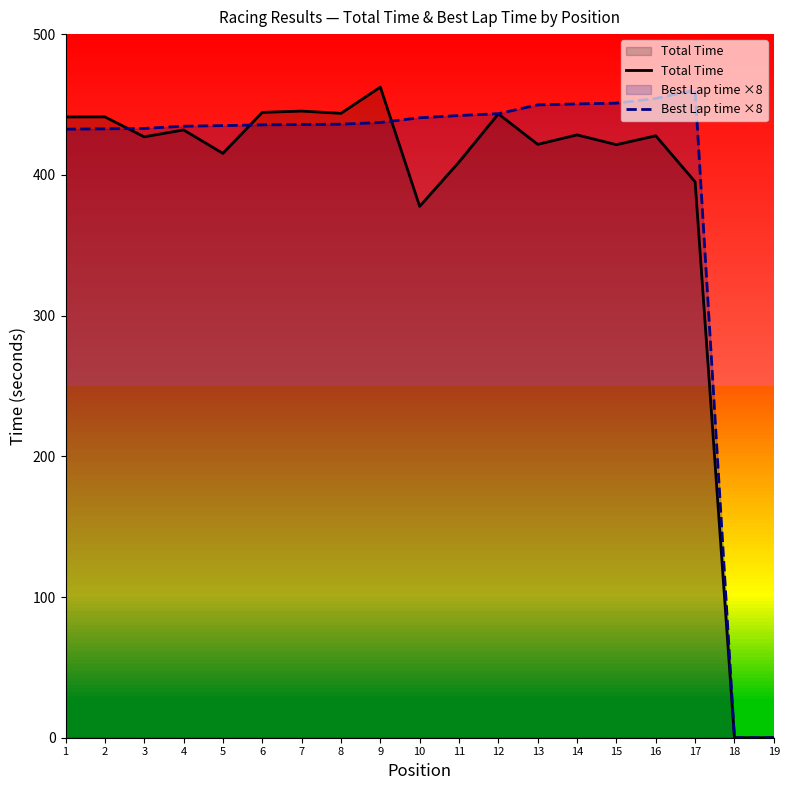

Does the chart display data point markers on the line(s)?

No